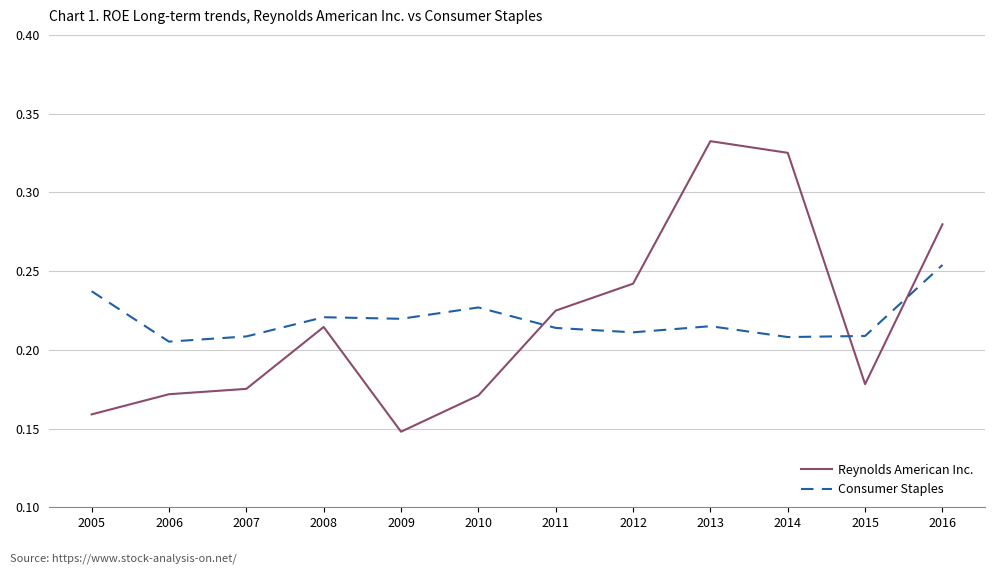

Which series has the largest range (max minus min)?

Reynolds American Inc.